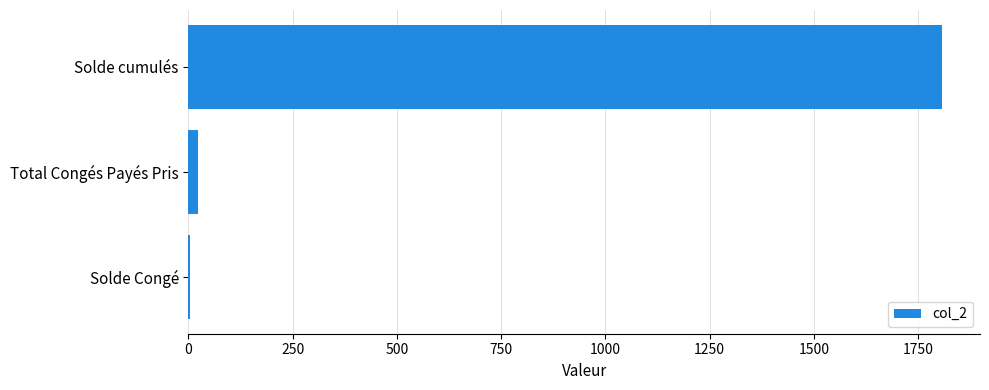

Which category has the highest value across all series?

Solde cumulés